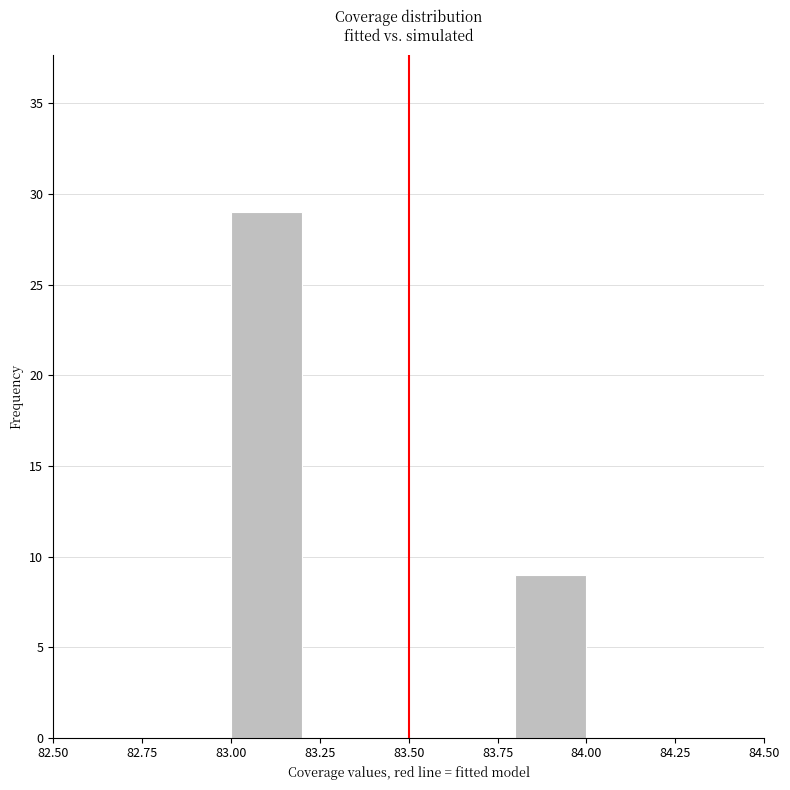

How tall is the bar that spans 83.0 to 83.2 on the x-axis? The values are not printed on the chart, so give them approximately, as read against the axis.

29